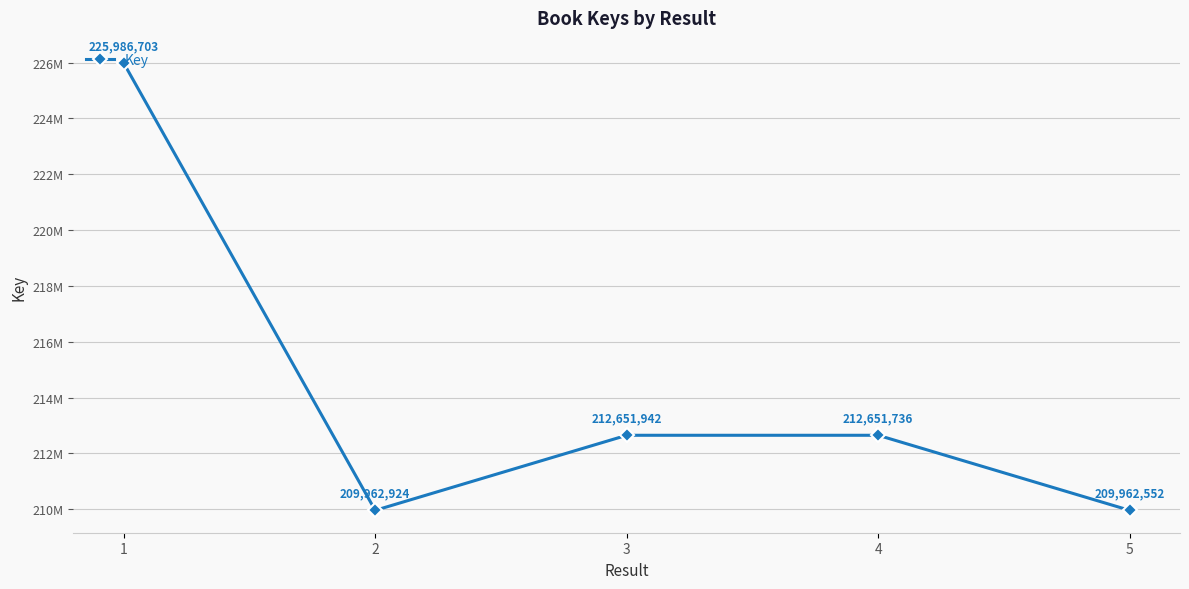

What is the average value?

214243171